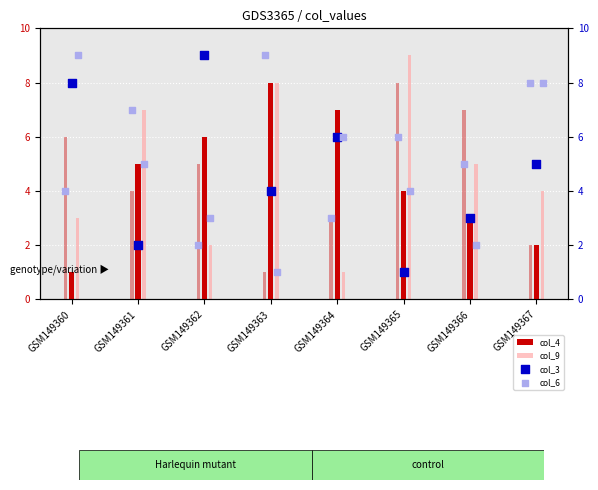

What is the total value across all series at GSM149366?

25